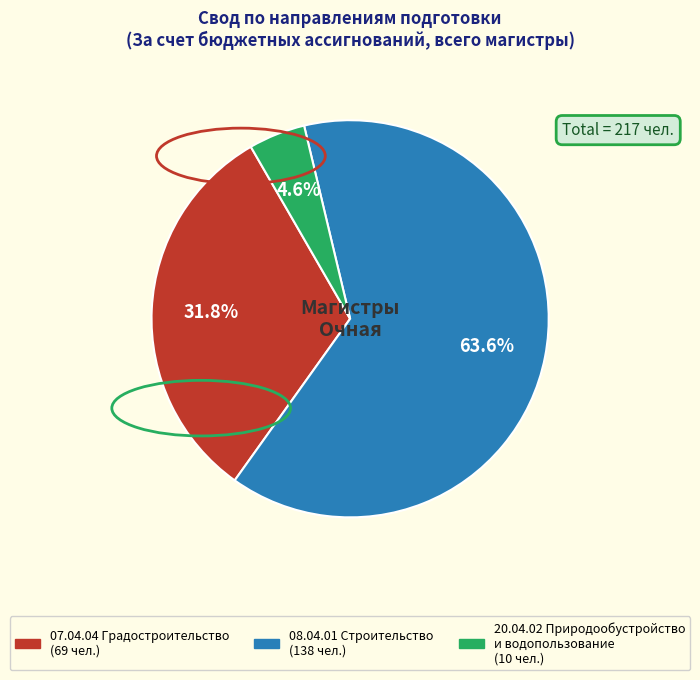

Which category accounts for the majority?

08.04.01 Строительство